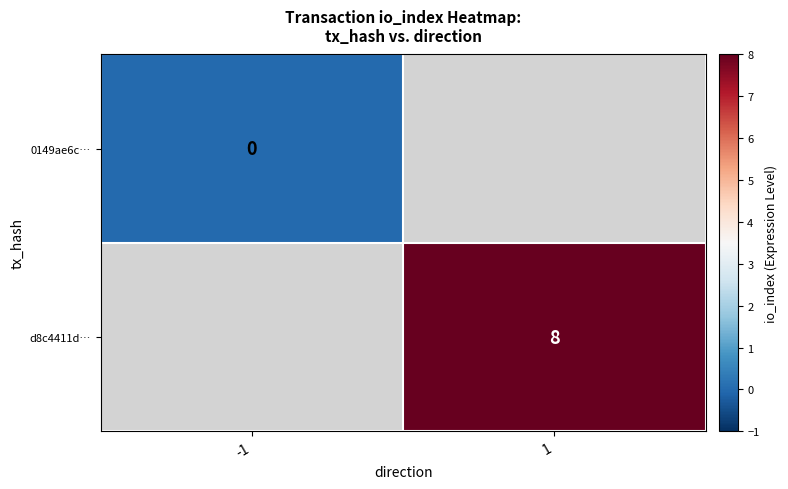

List the series in order of their peak value, lowest first.

0149ae6c…, d8c4411d…